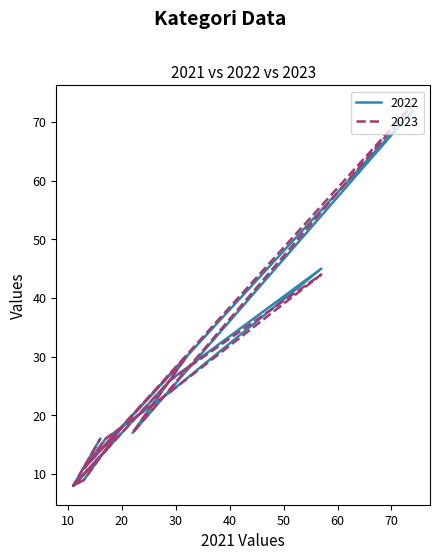

What is the value of the 2023 point at the 3rd from the left?

11